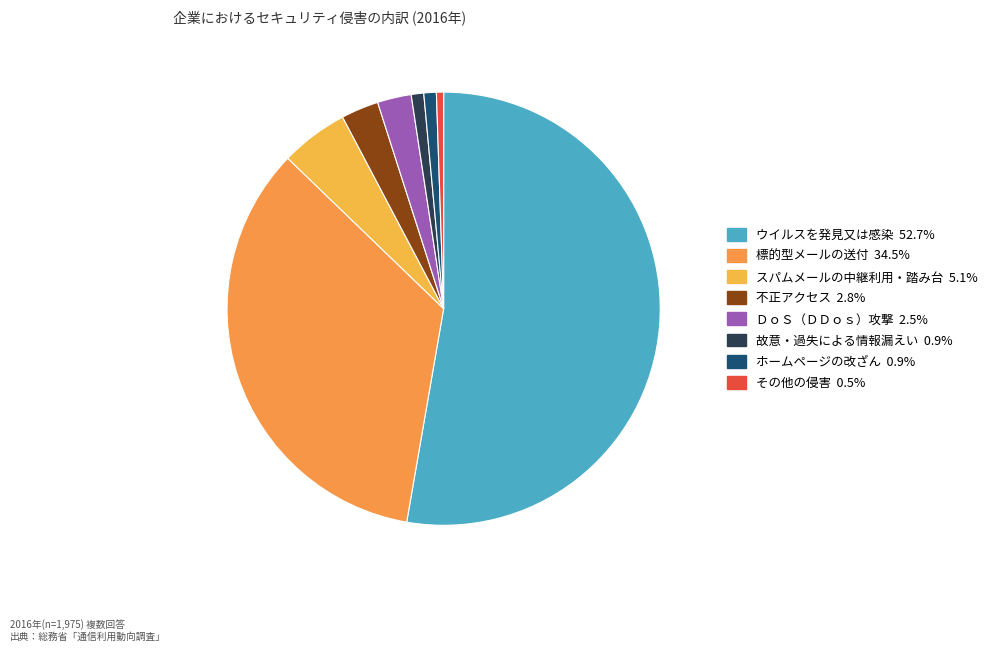

To the nearest percent, what is the difference between the largest and smallest slice percentages?

52%